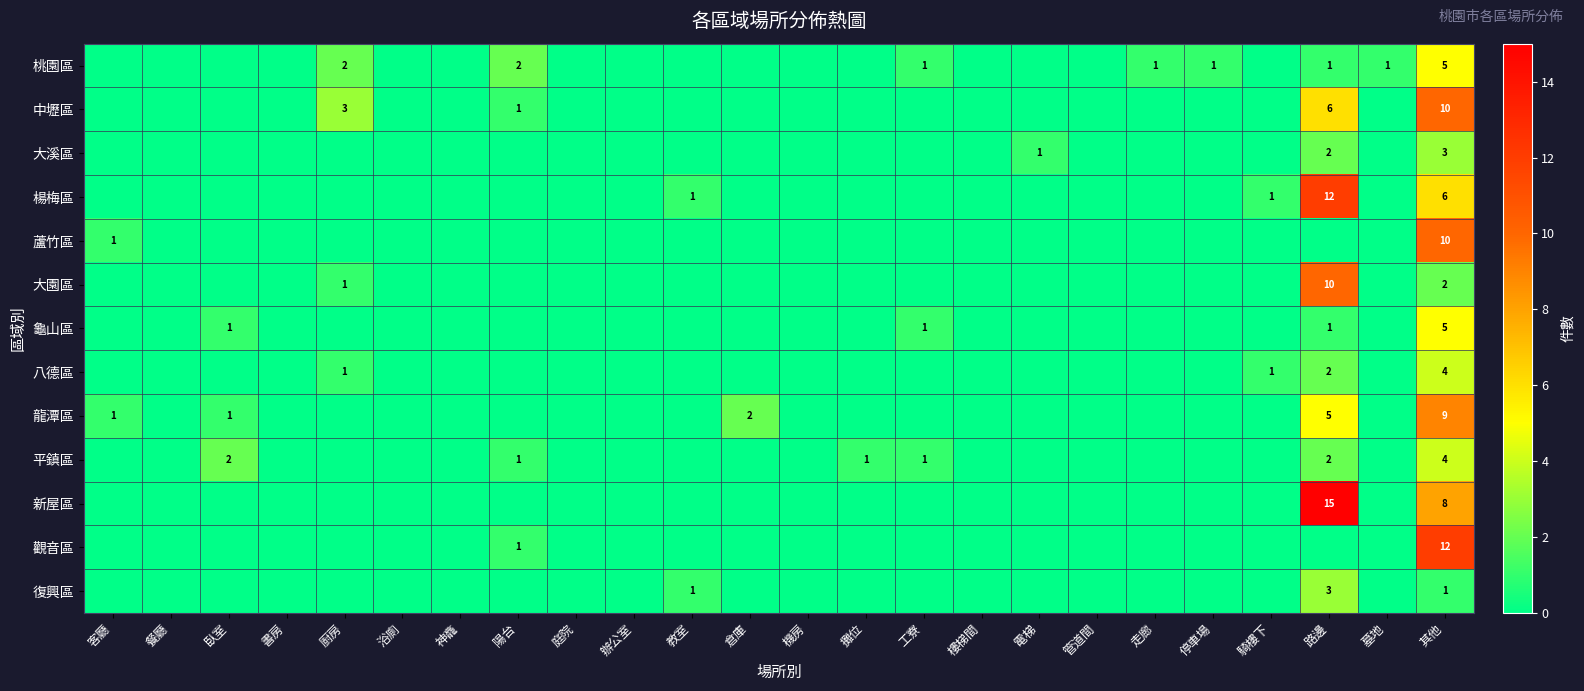

True or false: 大園區 has a value of 1 at 其他.

False